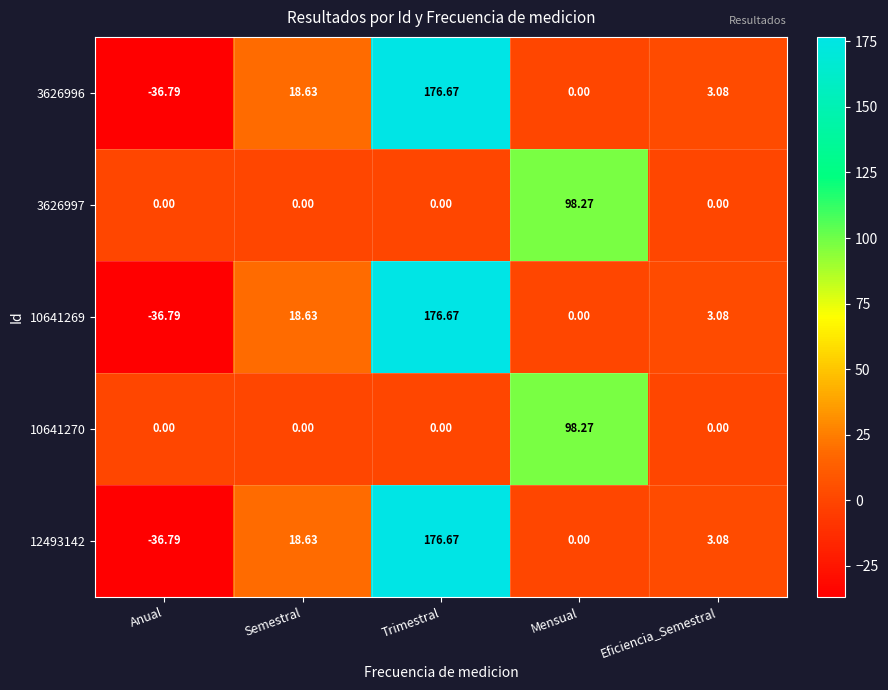

What is the difference between the highest and lowest values at Mensual?

98.3